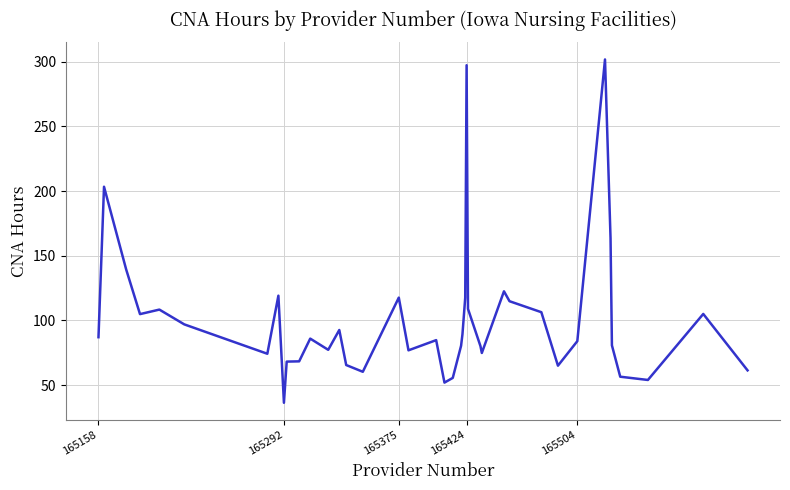

What is the difference between the maximum and minimum values?

265.4